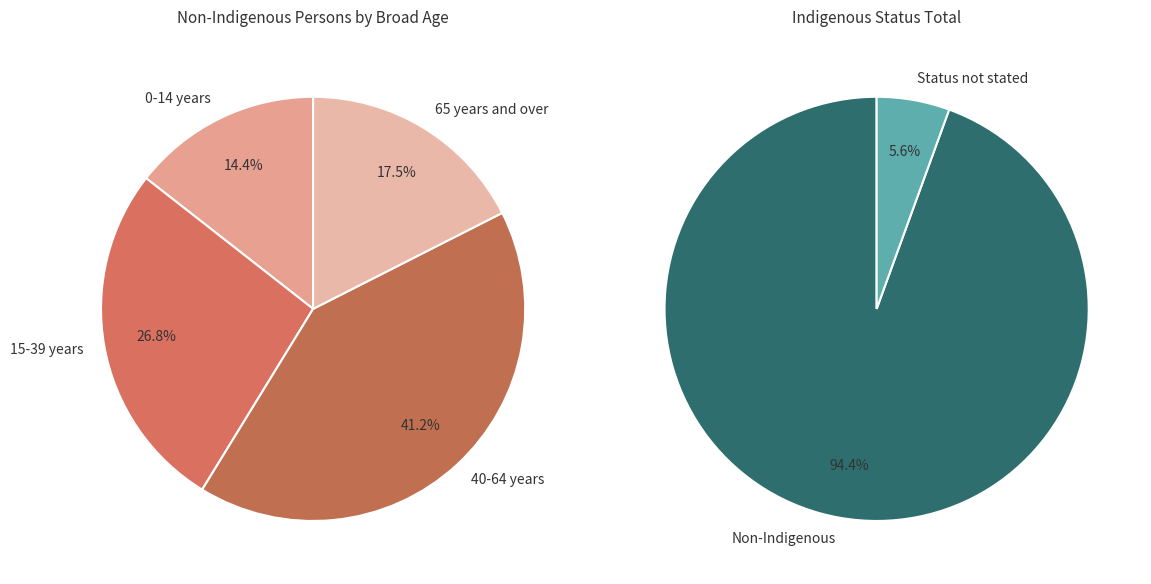

The 0-4 years slice represents 9% of the pie. True or false?

False